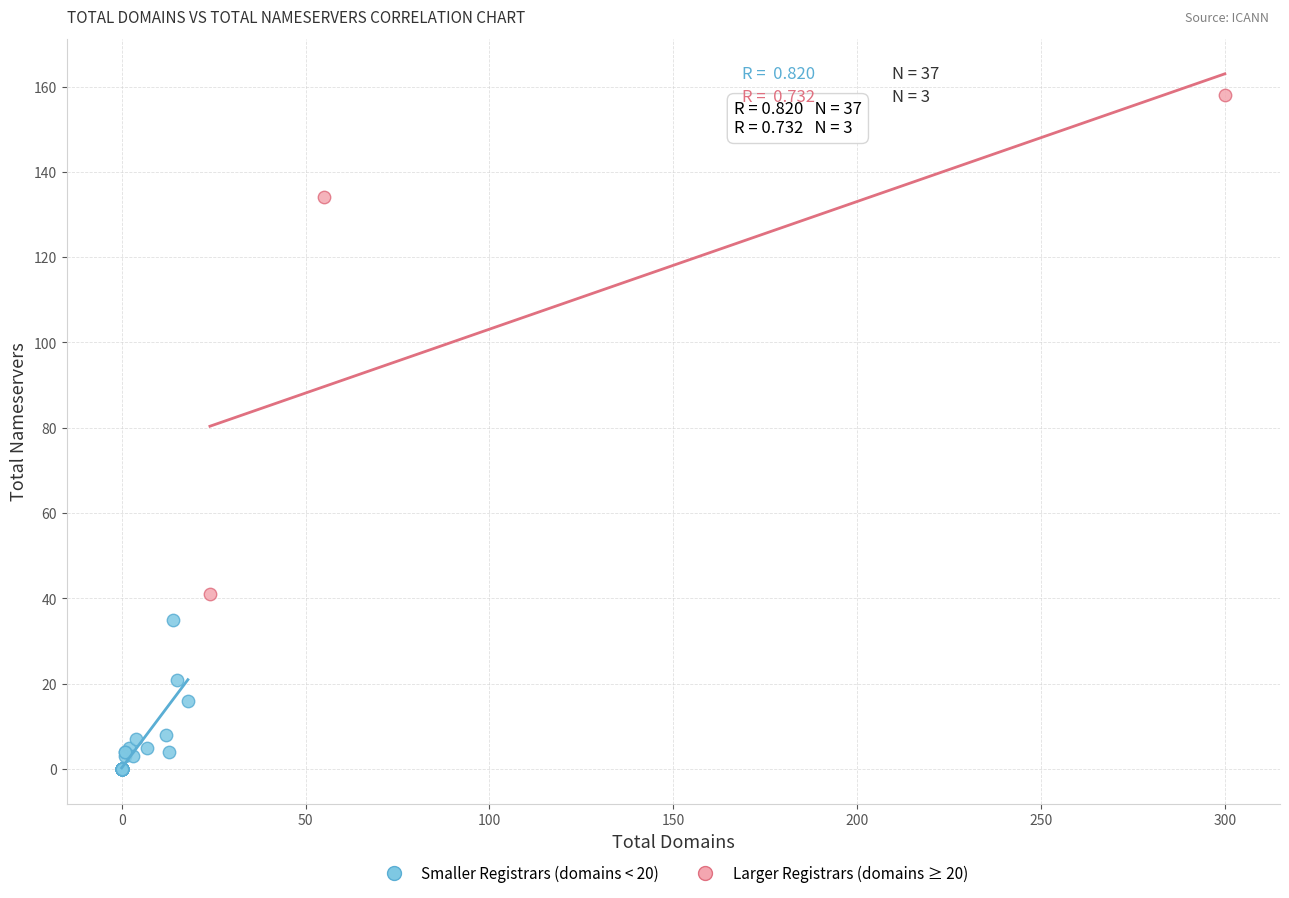

What are all the series names shown in the legend?

Smaller Registrars (domains < 20), Larger Registrars (domains ≥ 20)